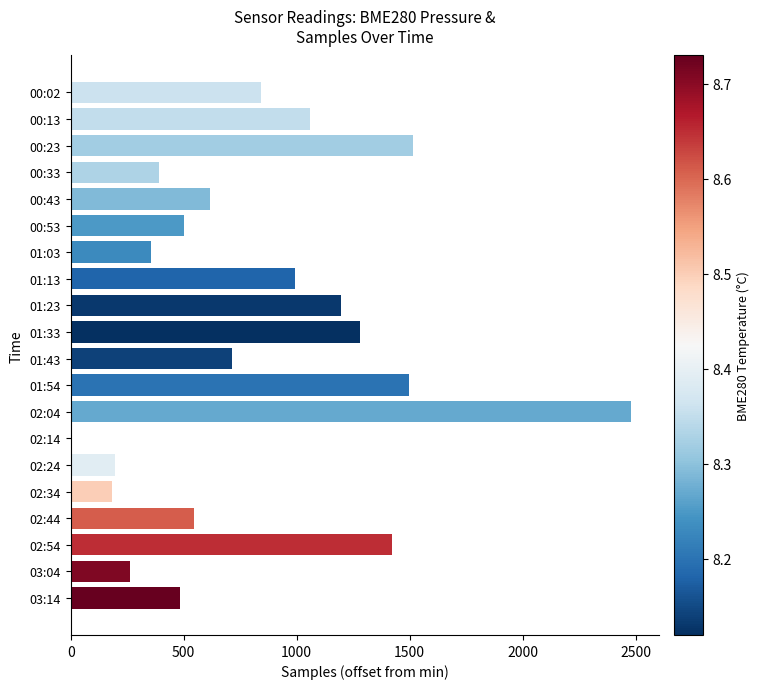

What is the sum of all values?

16537